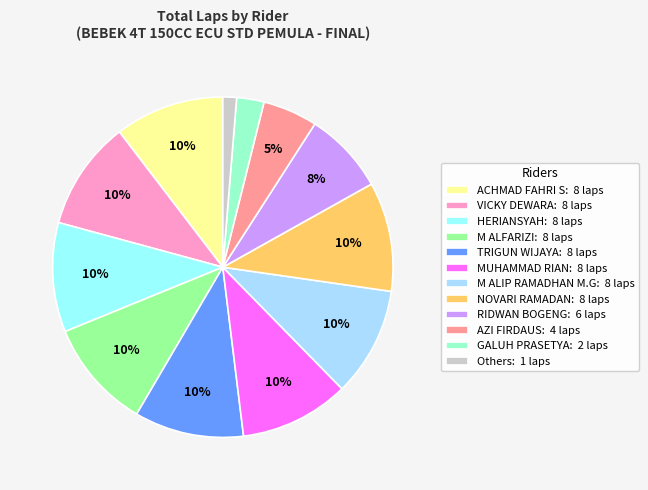

How many slices are in this pie chart?

12